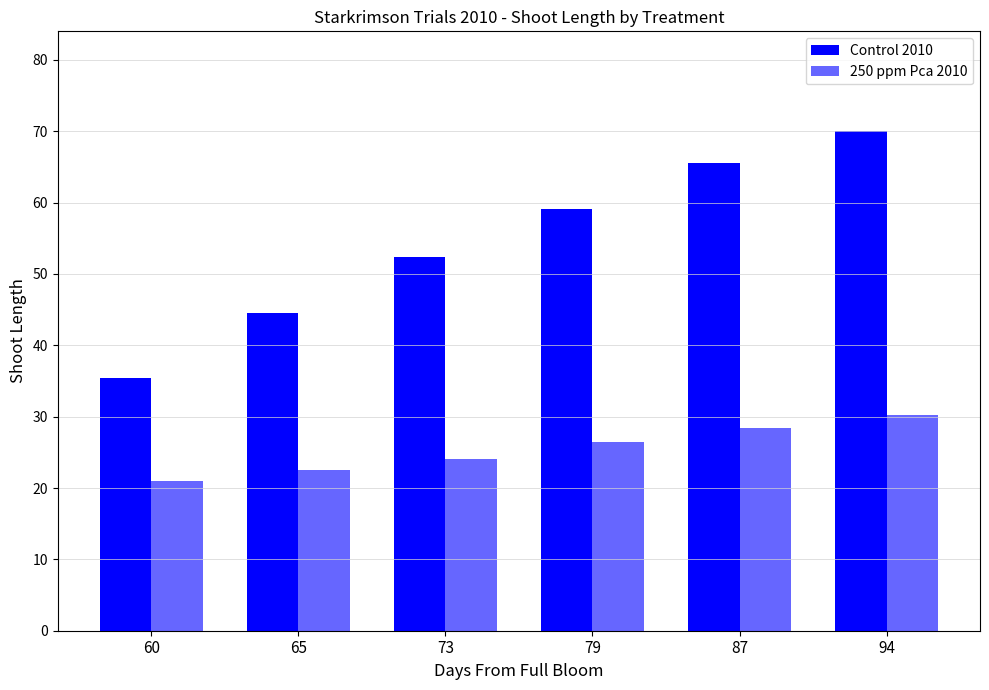

Reading left to right, extract all data points from this chart.

Control 2010: 60=35.4	65=44.5	73=52.4	79=59.1	87=65.5	94=70.0
250 ppm Pca 2010: 60=20.9	65=22.5	73=24.1	79=26.5	87=28.3	94=30.3